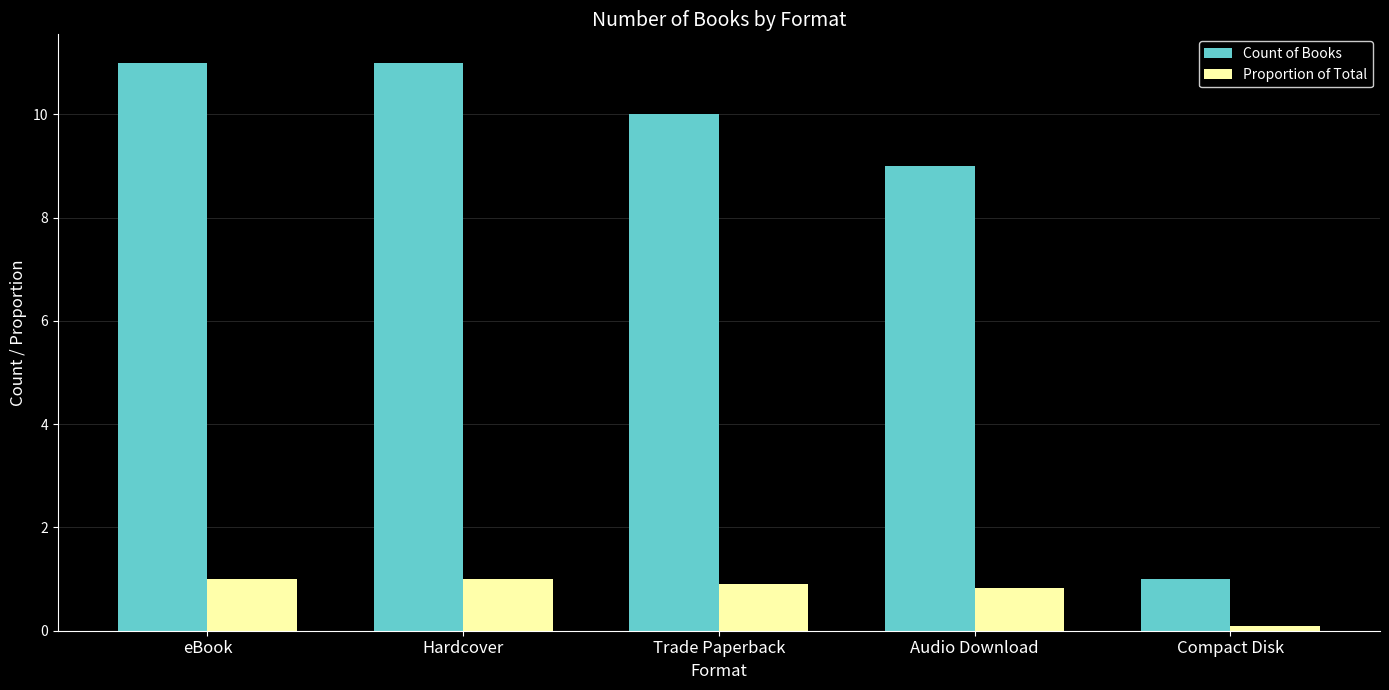

Which series has the largest total across all categories?

Count of Books